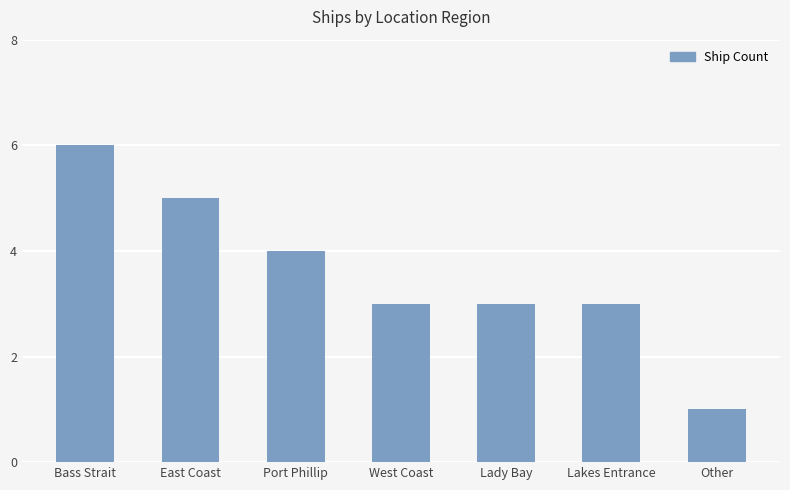

What position from the left is Other?

7